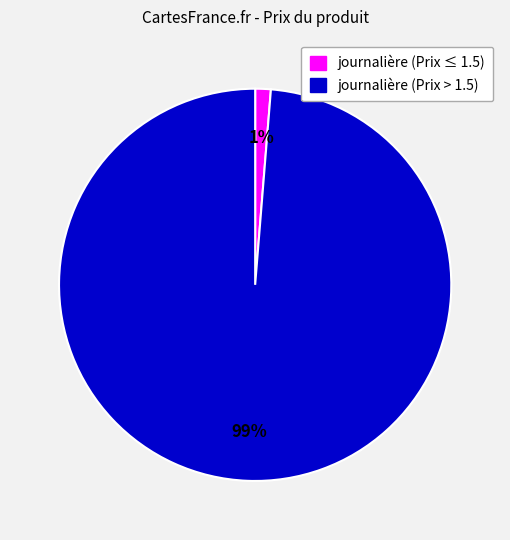

To the nearest percent, what is the average slice percentage?

50%